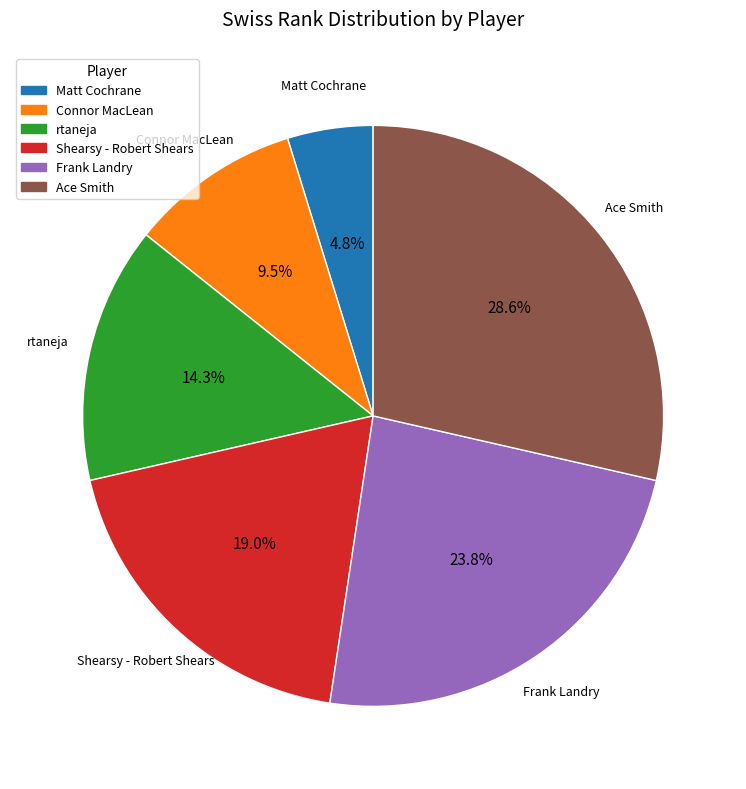

Rank the categories by value from lowest to highest.

Matt Cochrane, Connor MacLean, rtaneja, Shearsy - Robert Shears, Frank Landry, Ace Smith